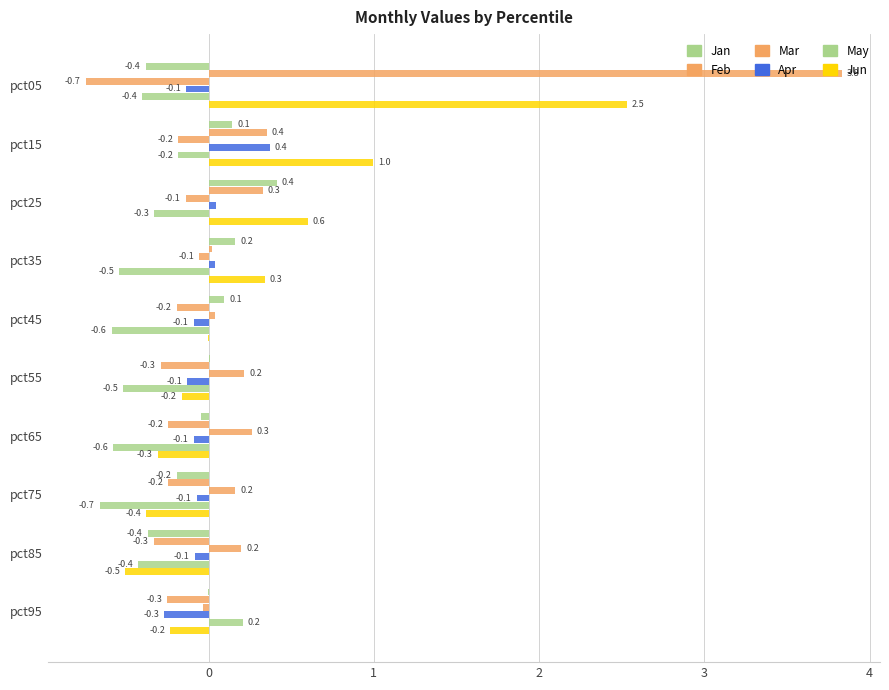

At how many categories does at least one series exceed 2?

1